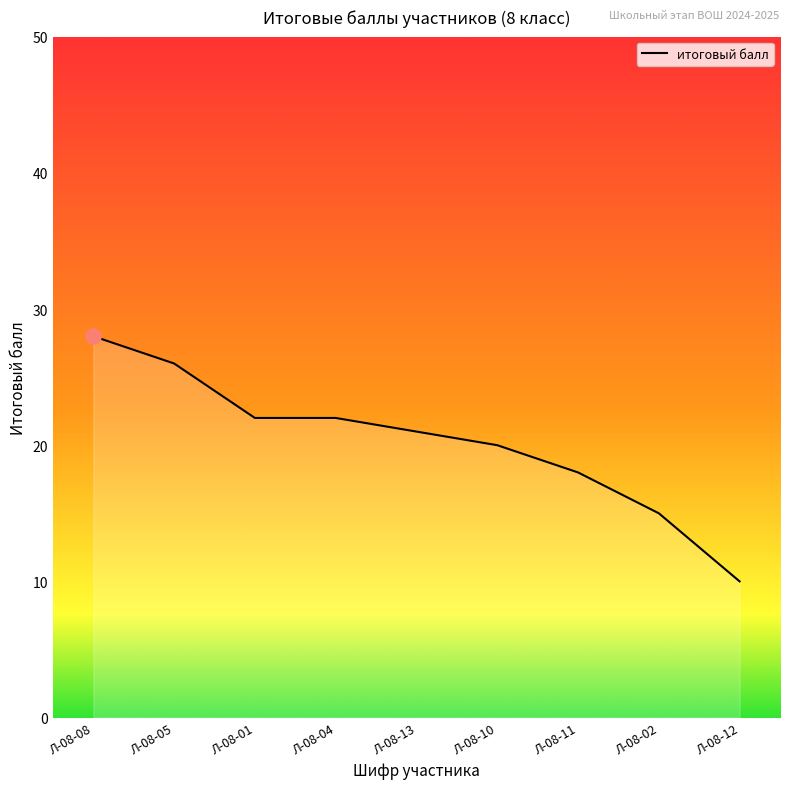

Between Л-08-10 and Л-08-08, which is larger?

Л-08-08